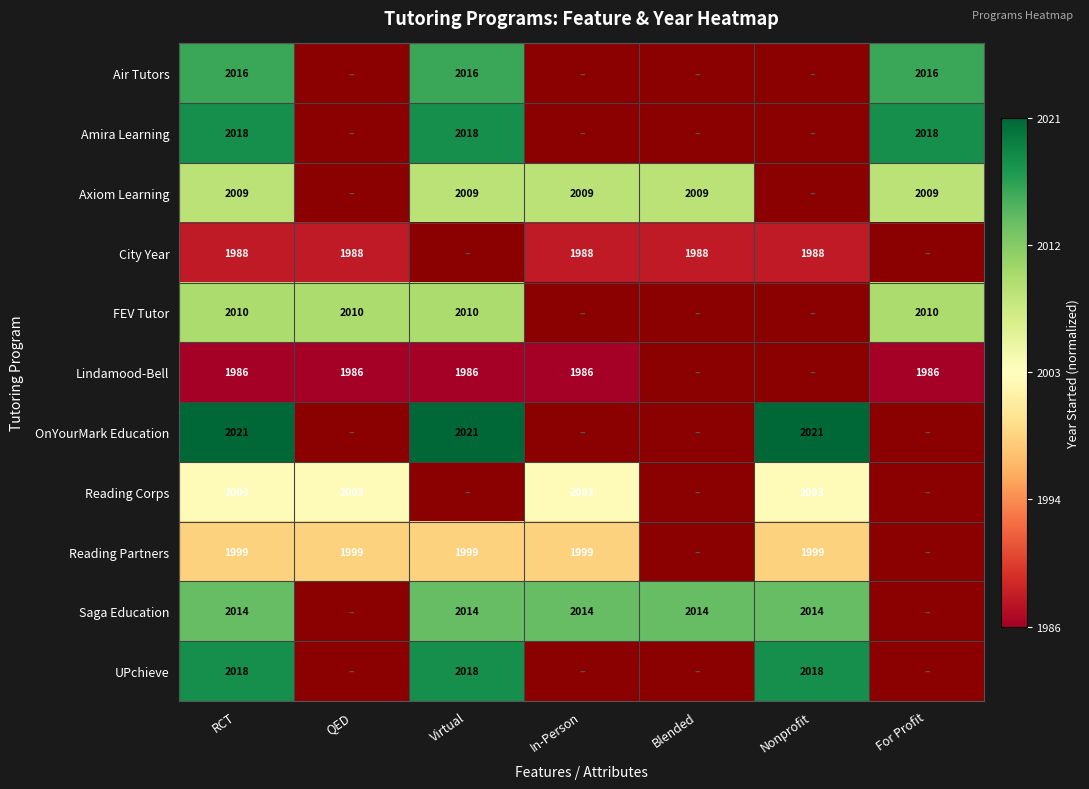

Is the value of Lindamood-Bell at RCT greater than the value of Amira Learning at For Profit?

No